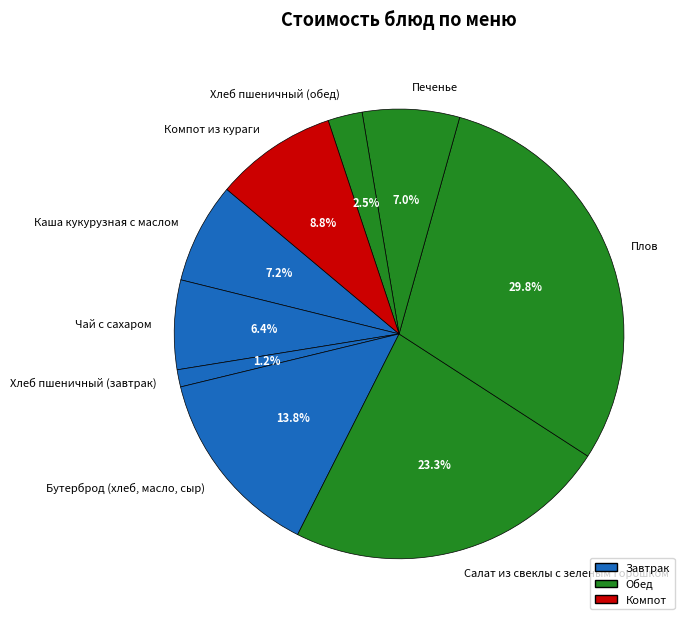

What is the smallest slice in the pie chart?

Хлеб пшеничный (завтрак)